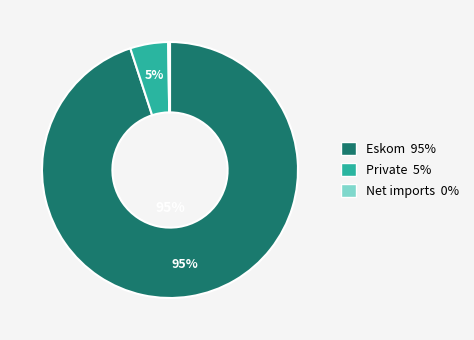

To the nearest percent, what portion does Private 5% represent?

5%